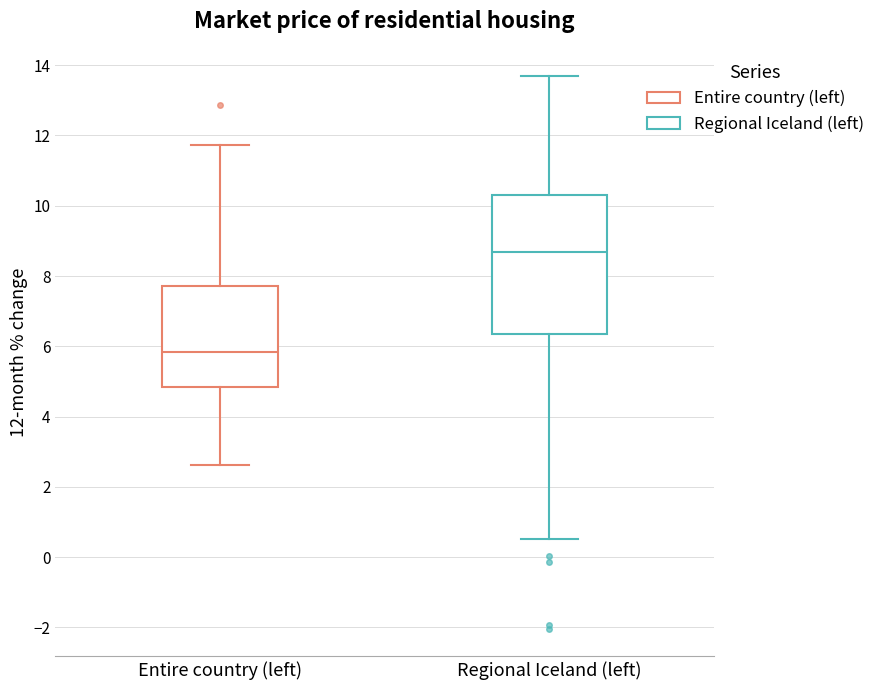

Which box's median line is the lowest?

Entire country (left)